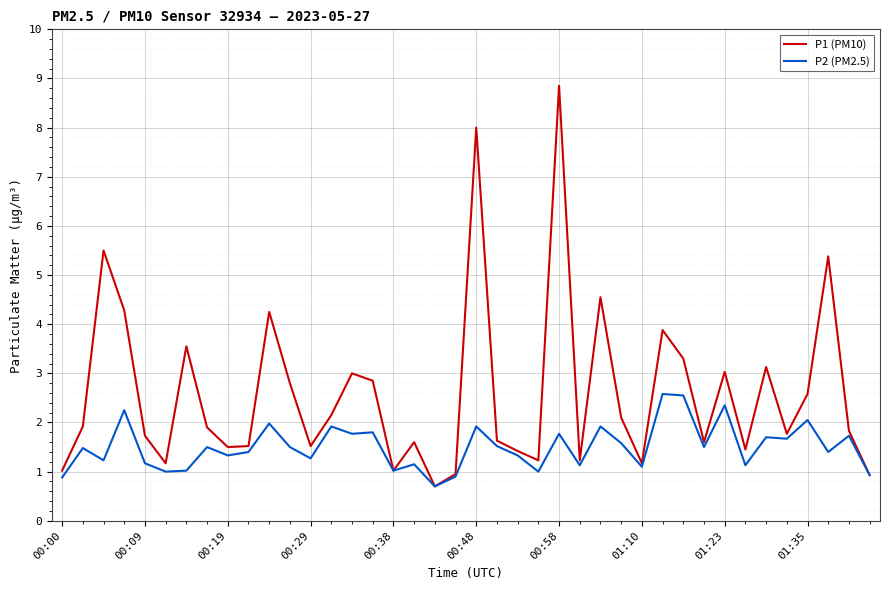

List the series in order of their peak value, highest first.

P1 (PM10), P2 (PM2.5)